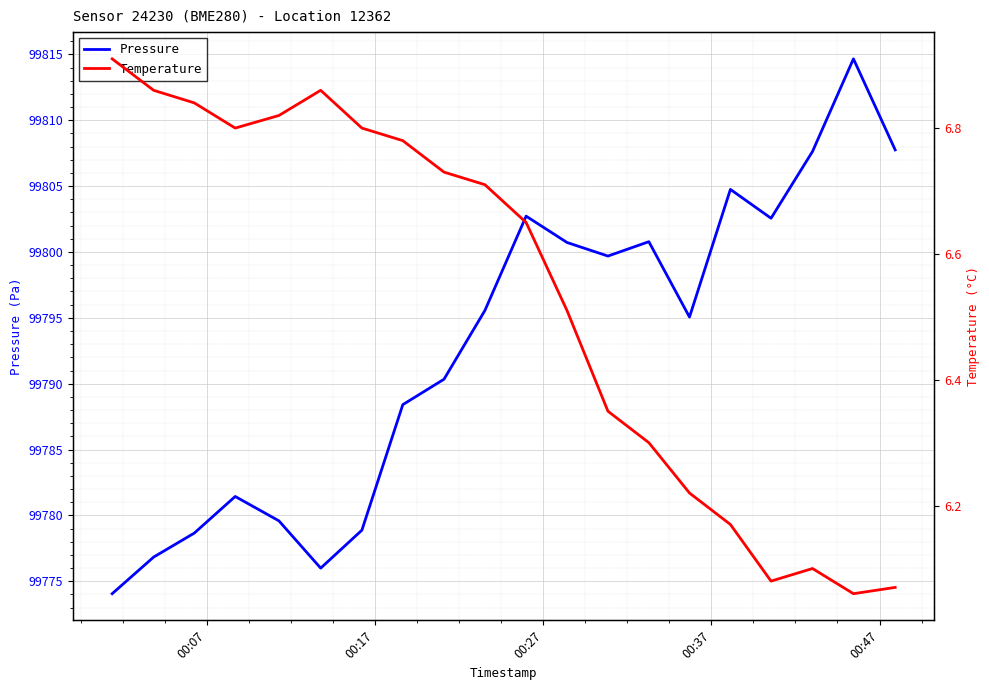

In Pressure, how many points are higher than both neighbors (excluding endpoints)?

5